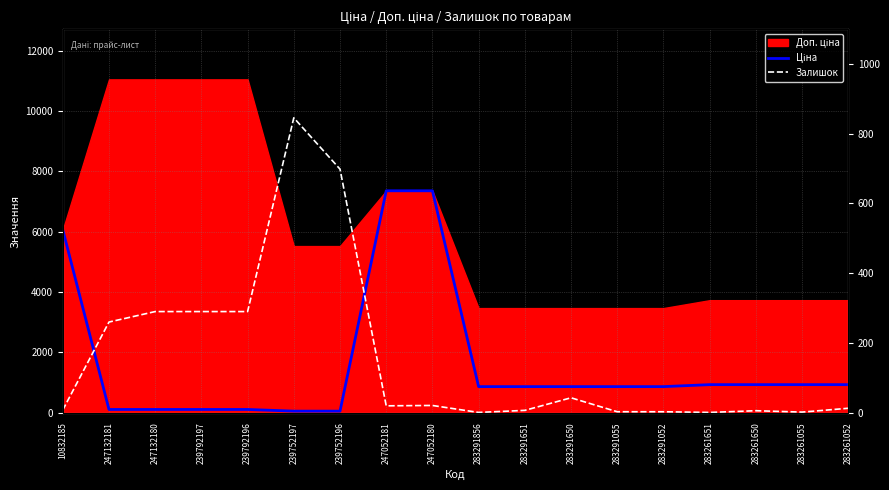

What is the minimum value for Залишок?

1.0